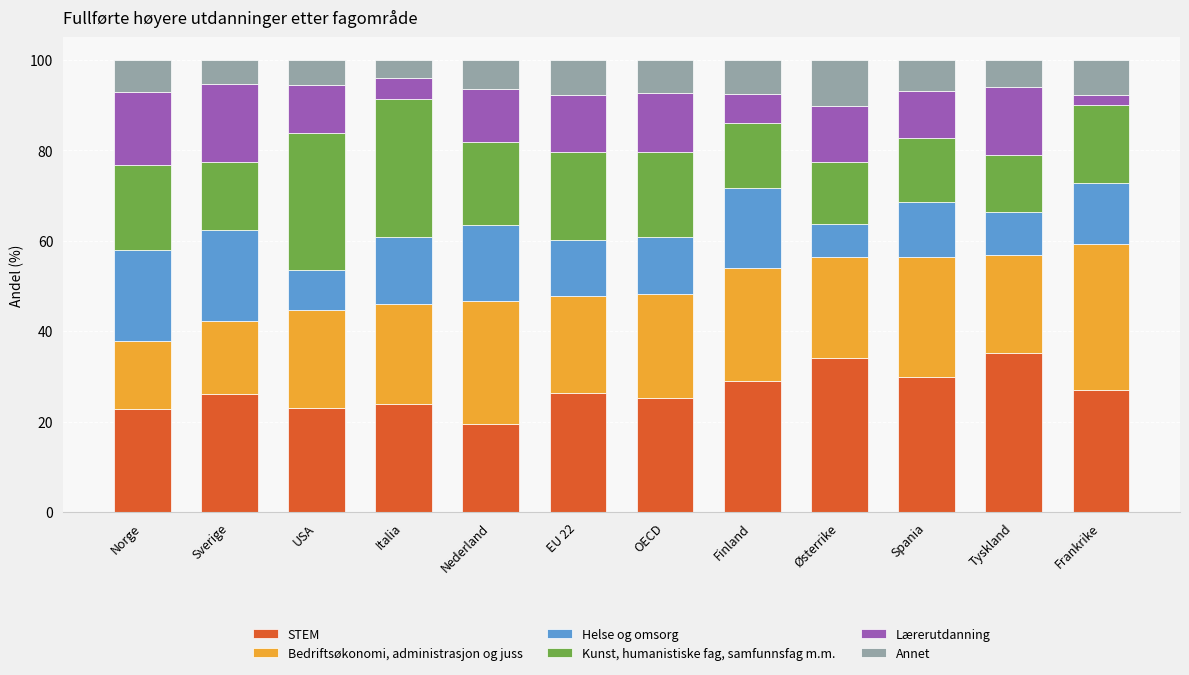

What are all the series names shown in the legend?

STEM, Bedriftsøkonomi, administrasjon og juss, Helse og omsorg, Kunst, humanistiske fag, samfunnsfag m.m., Lærerutdanning, Annet